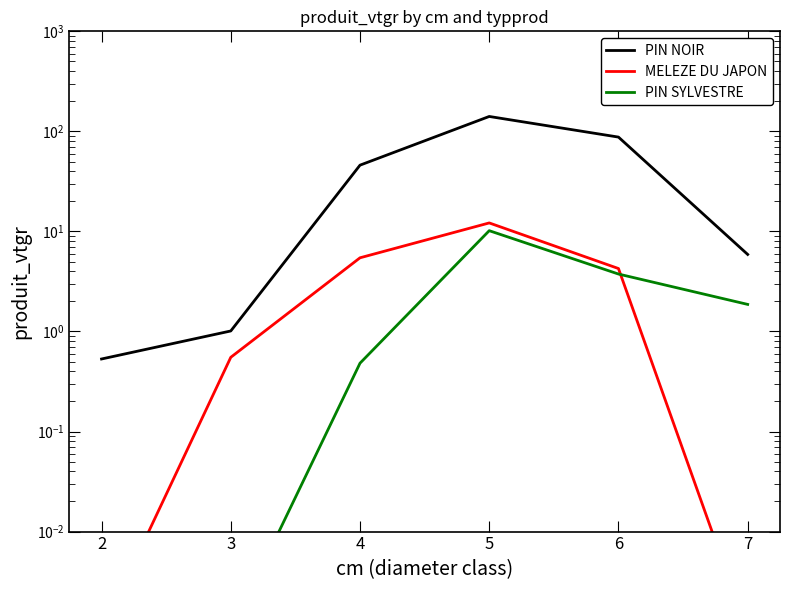

Where do PIN SYLVESTRE and MELEZE DU JAPON first cross each other?

6 and 7